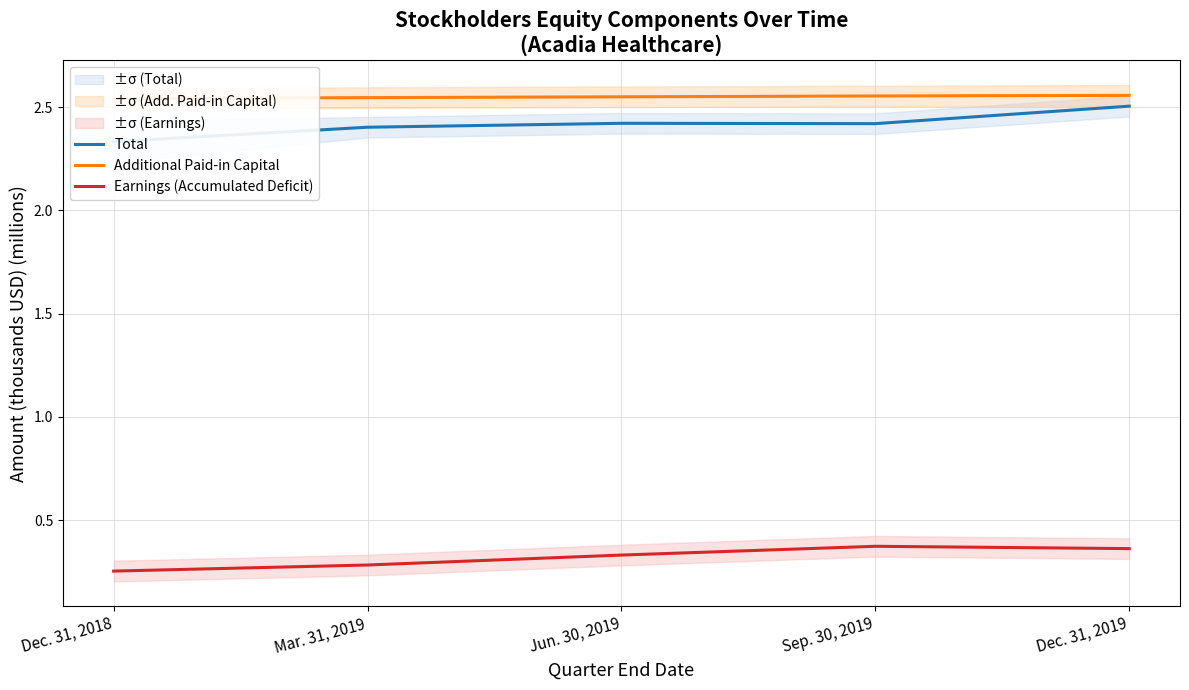

How many Earnings (Accumulated Deficit) values are between 0 and 1?

5